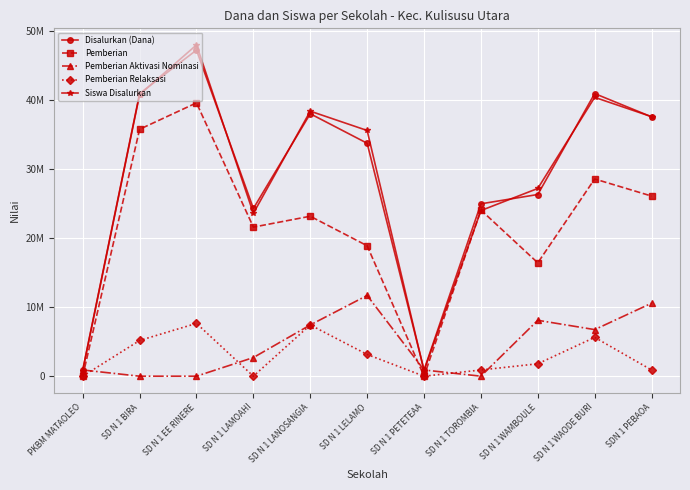

Does the chart have visible grid lines?

Yes